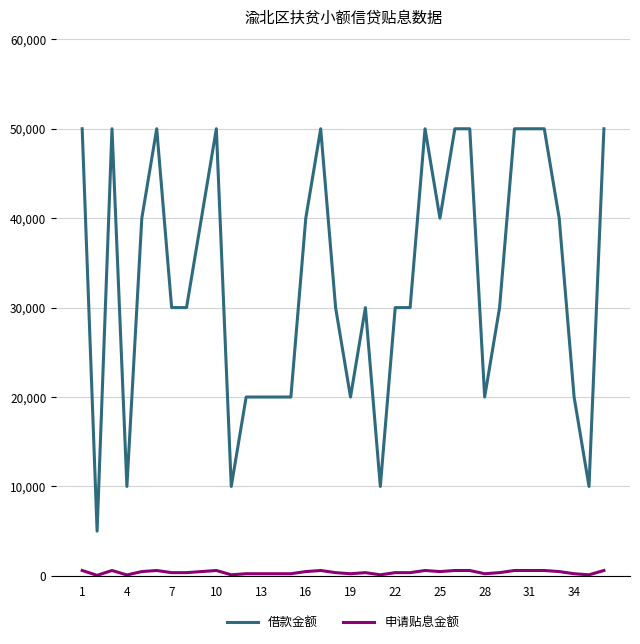

Rank the series by their maximum value, from lowest to highest.

申请贴息金额, 借款金额